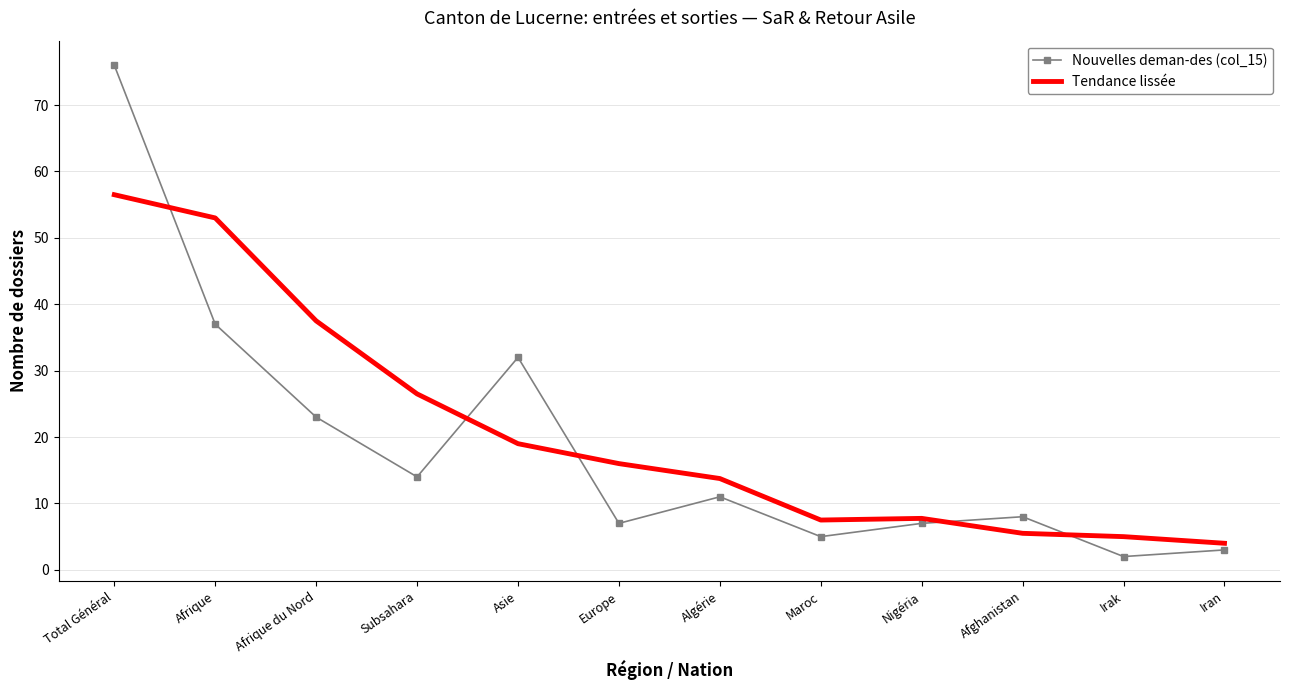

The Tendance lissée series shows 100.2 at Total Général. True or false?

False